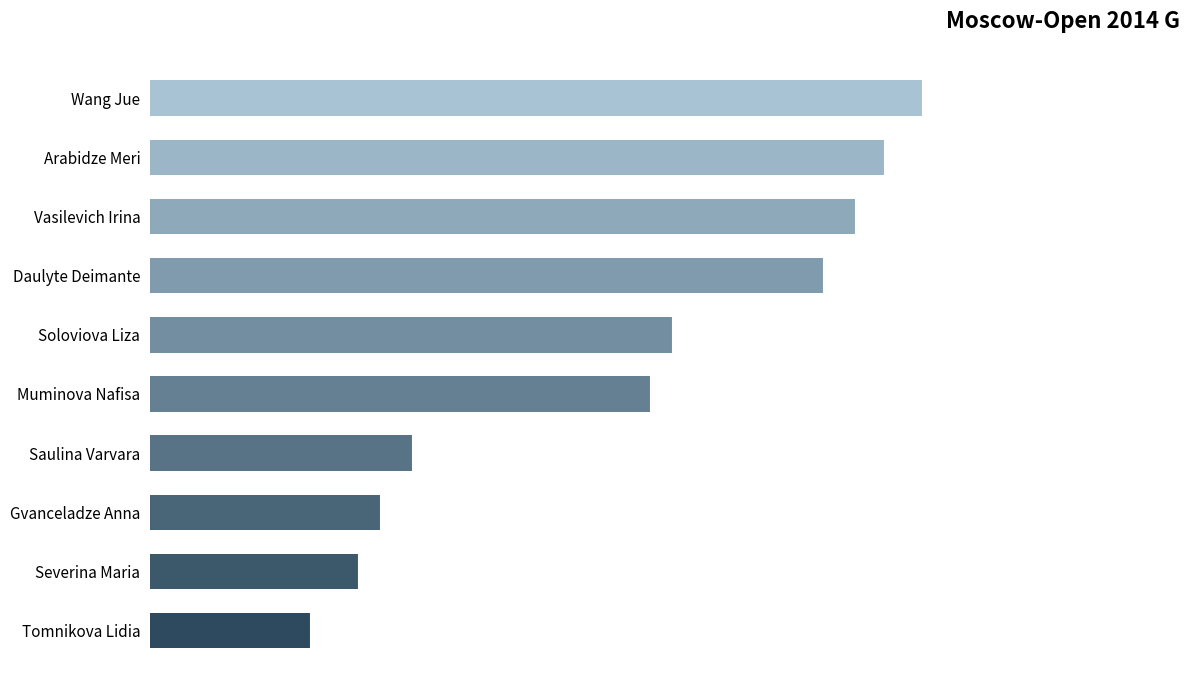

Does the chart contain stacked bars?

No